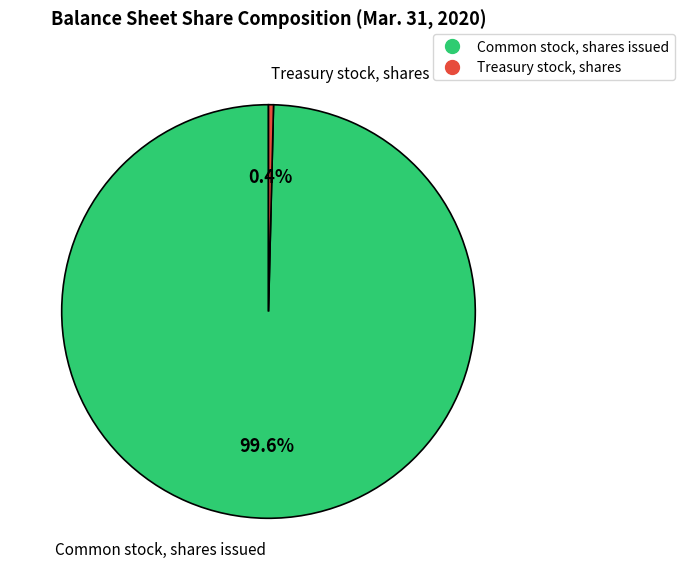

True or false: Treasury stock, shares accounts for 45% of the total.

False